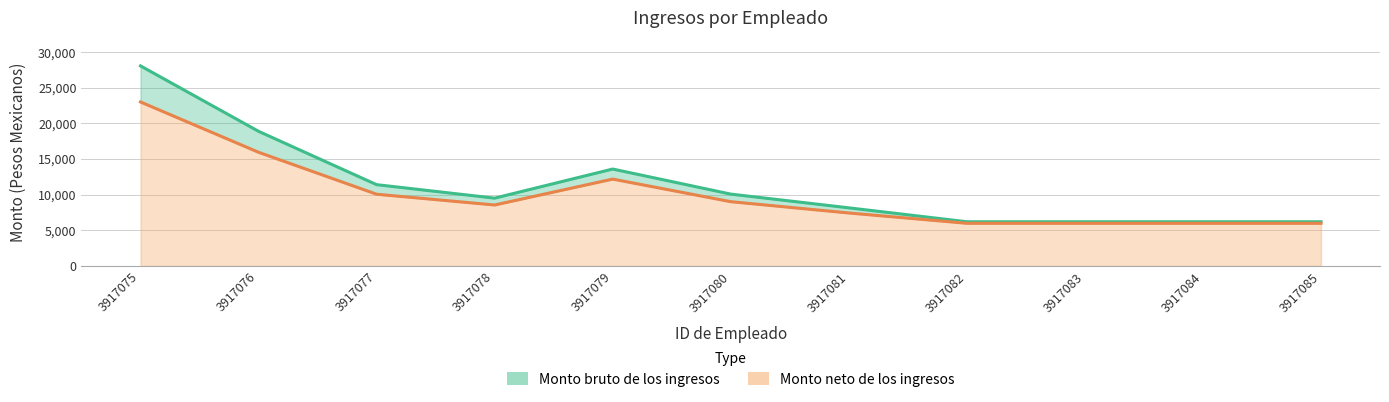

Reading right to left, what are all the values shown in this chart?

Monto bruto de los ingresos: 3917085=6200.0	3917084=6200.0	3917083=6200.0	3917082=6200.0	3917081=8151.0	3917080=10075.0	3917079=13590.0	3917078=9510.0	3917077=11400.0	3917076=18879.0	3917075=28055.0
Monto neto de los ingresos: 3917085=5983.8	3917084=5983.8	3917083=5983.8	3917082=5983.8	3917081=7428.7	3917080=9014.5	3917079=12180.2	3917078=8550.8	3917077=10059.3	3917076=15940.8	3917075=22993.8